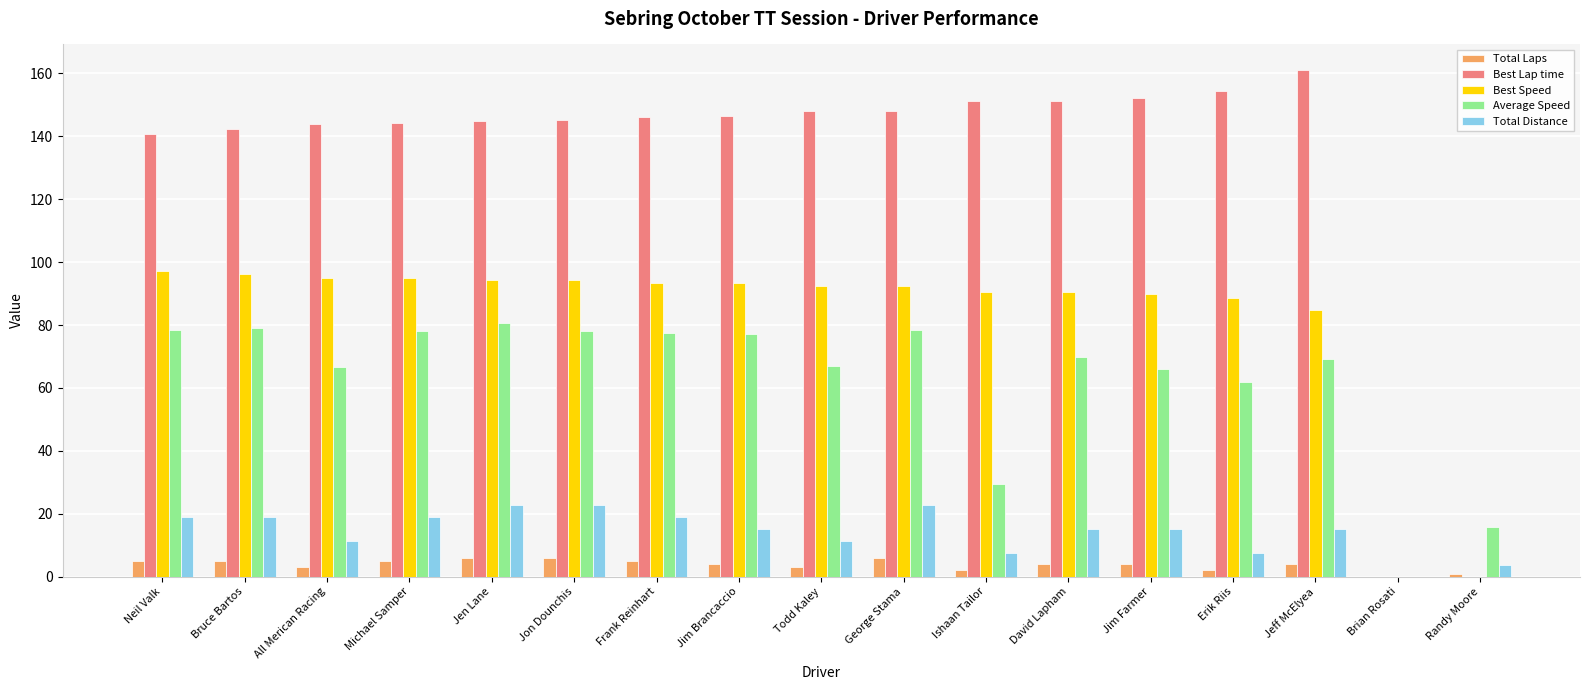

Which category has the highest value in the Best Lap time series?

Jeff McElyea